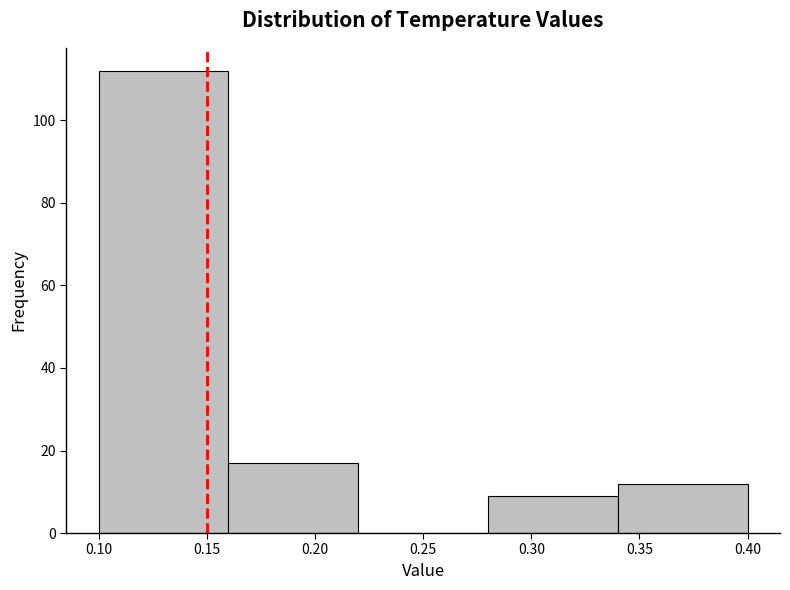

Over which range of the x-axis is the bar tallest?

0.10 to 0.16